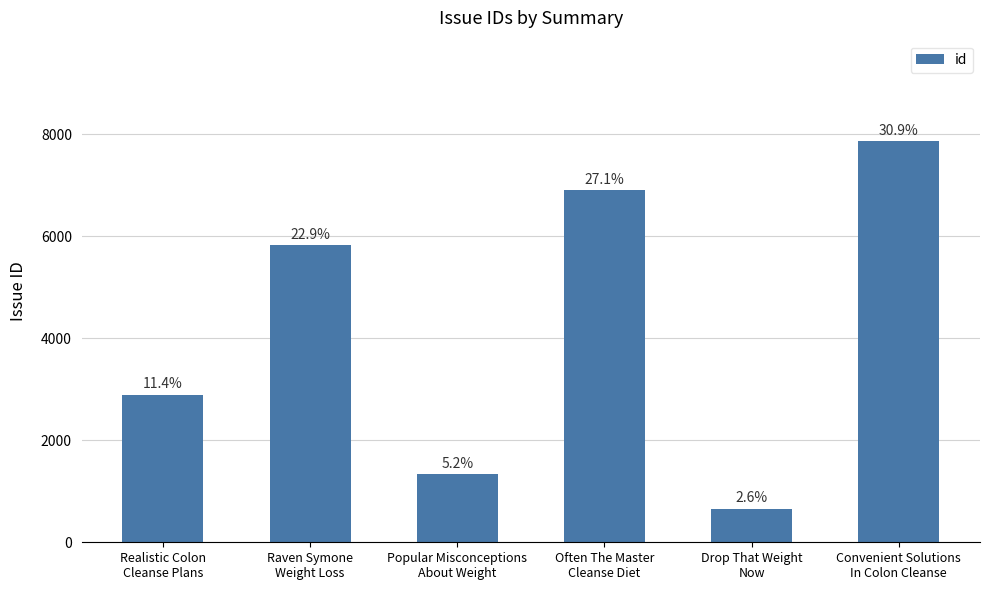

Are the bars horizontal?

No